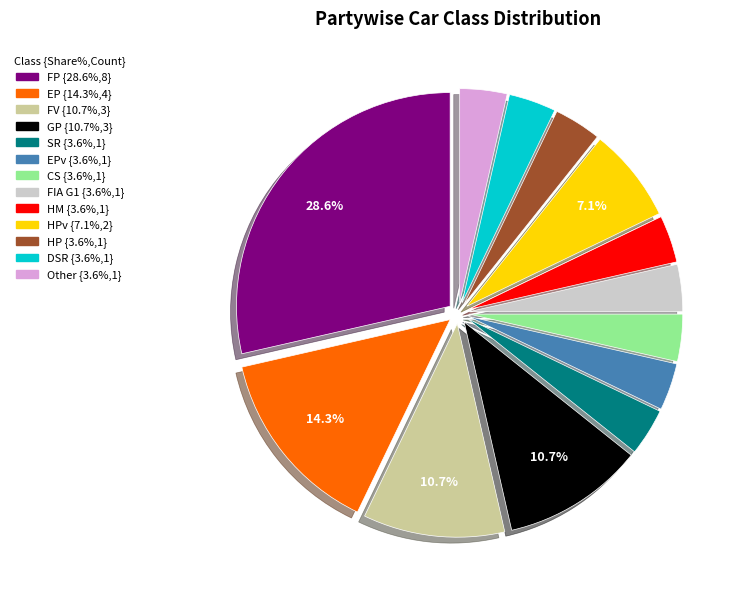

Is there a majority slice in this chart?

No